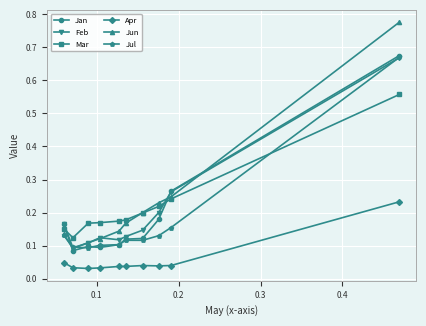

How many Jan values are between 0 and 1?

10